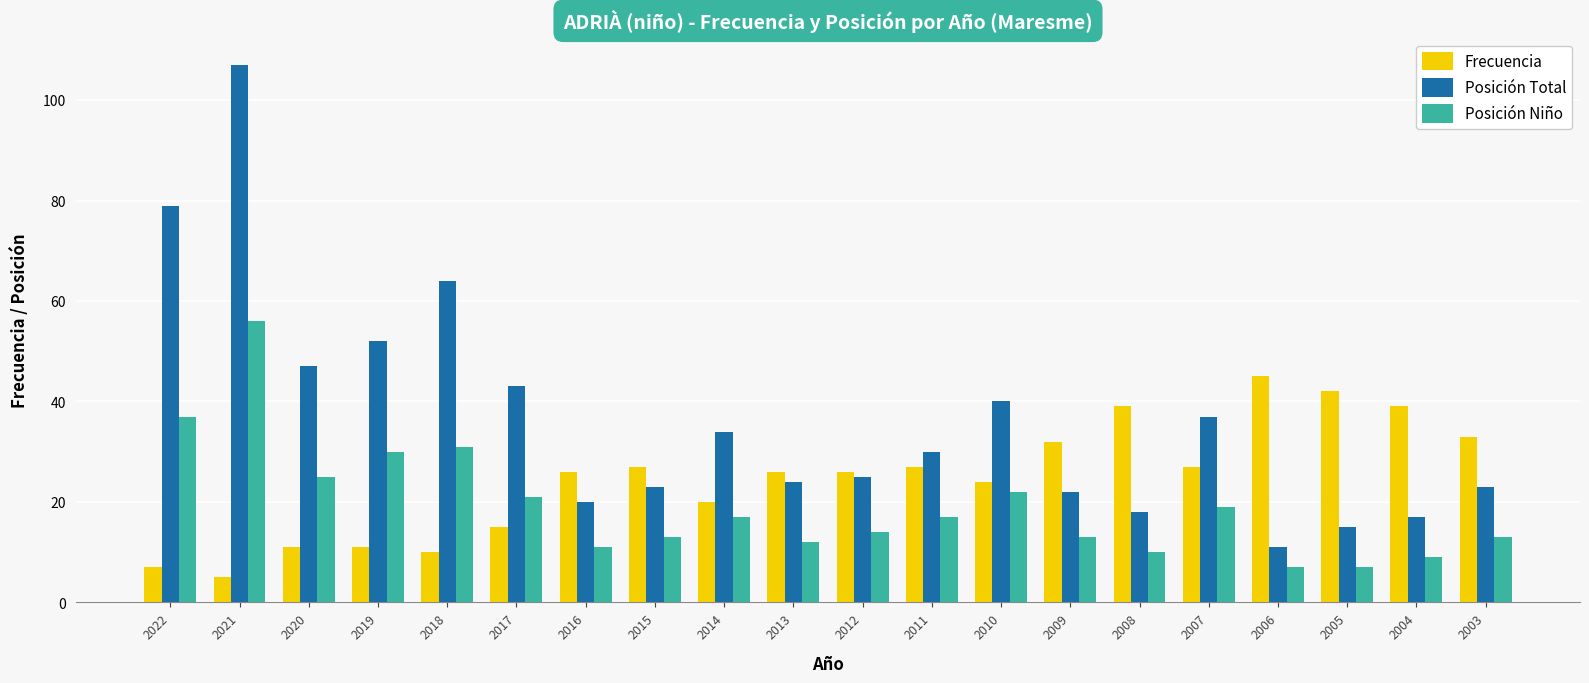

Which series has the largest range (max minus min)?

Posición Total